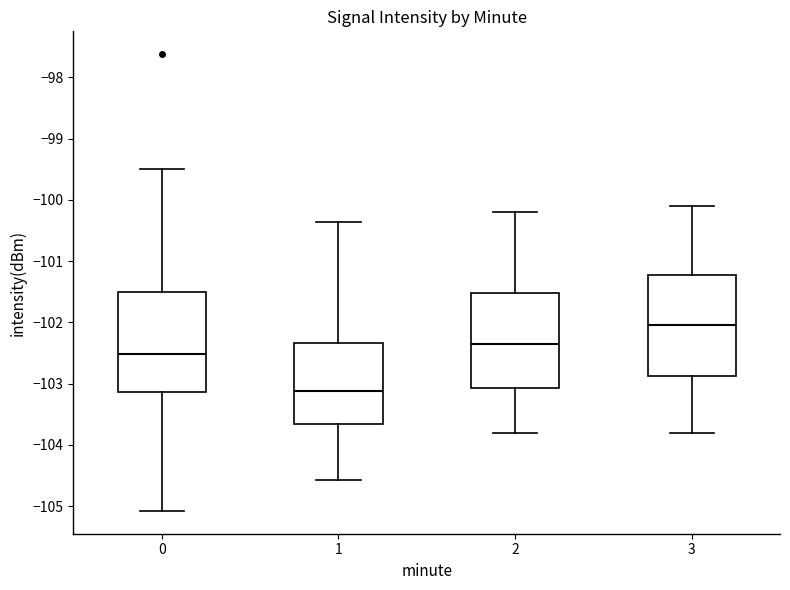

Reading left to right, transcribe this box plot: for each box, give where its median line is, the range the box spans, and where its two whiskers end, as read against the y-axis. The values are not printed on the chart, so give them approximately, as read against the axis.

0: median -102.5, box -103.1 to -101.5, whiskers -105.1 to -99.5
1: median -103.1, box -103.7 to -102.3, whiskers -104.6 to -100.4
2: median -102.3, box -103.1 to -101.5, whiskers -103.8 to -100.2
3: median -102.0, box -102.9 to -101.2, whiskers -103.8 to -100.1